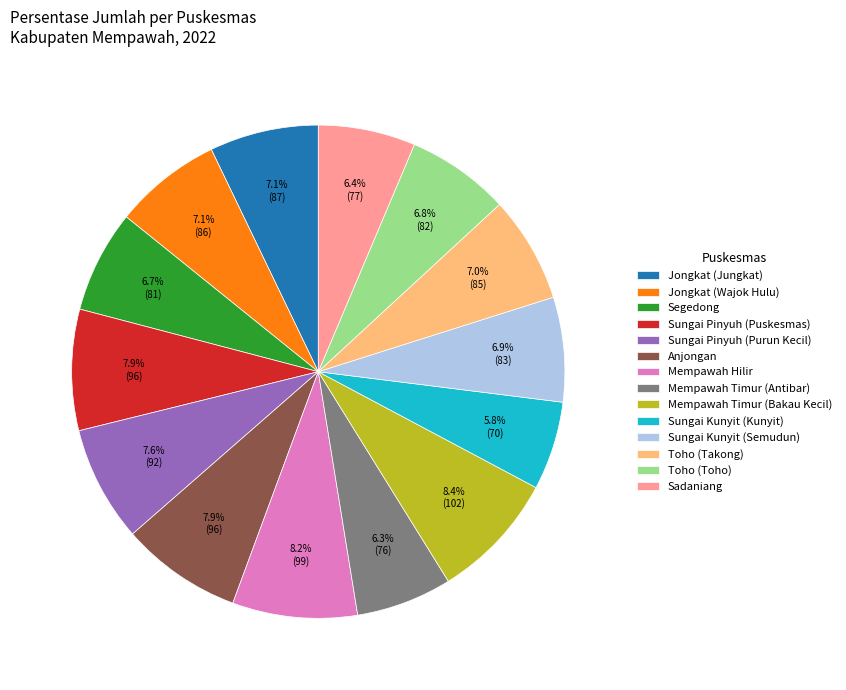

What is the total percentage of Toho (Toho) and Sungai Pinyuh (Puskesmas)?

14.7%